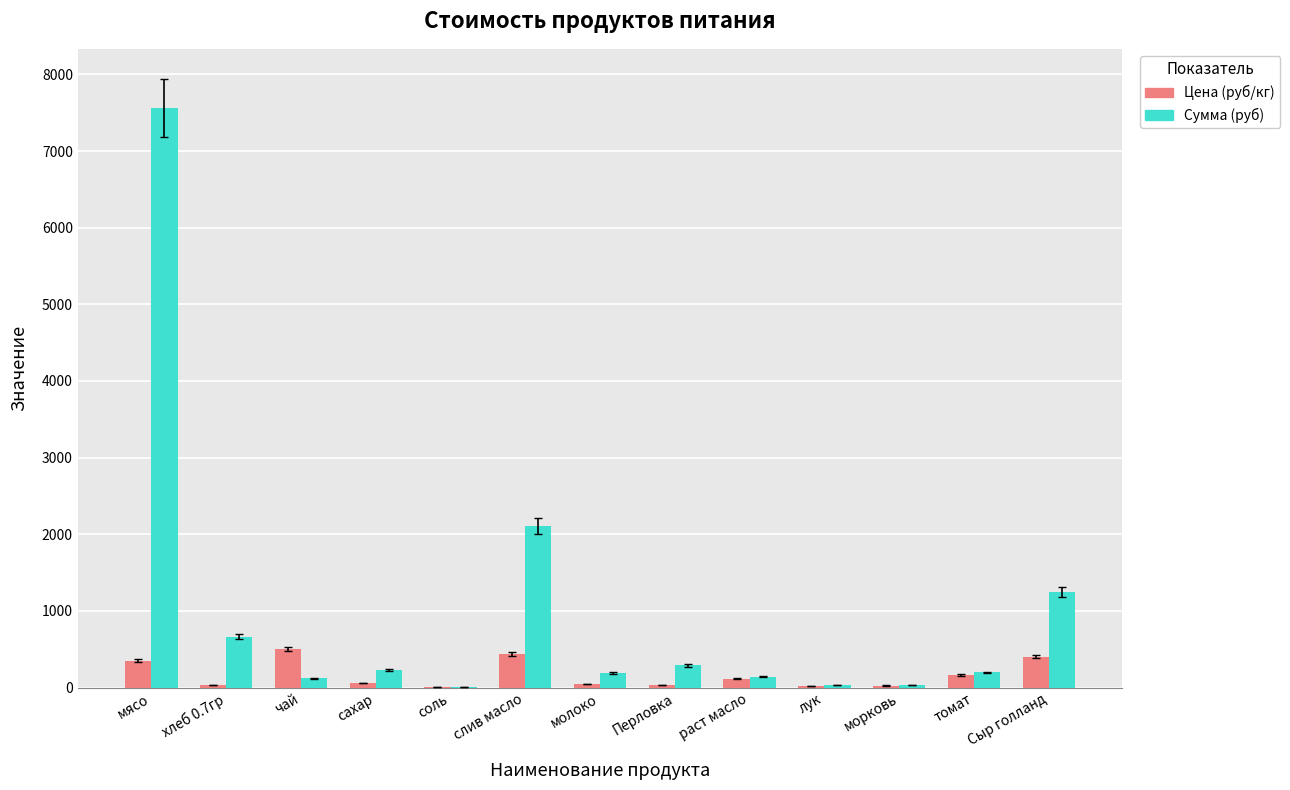

The value of Сумма (руб) at Перловка is 288.0. True or false?

True